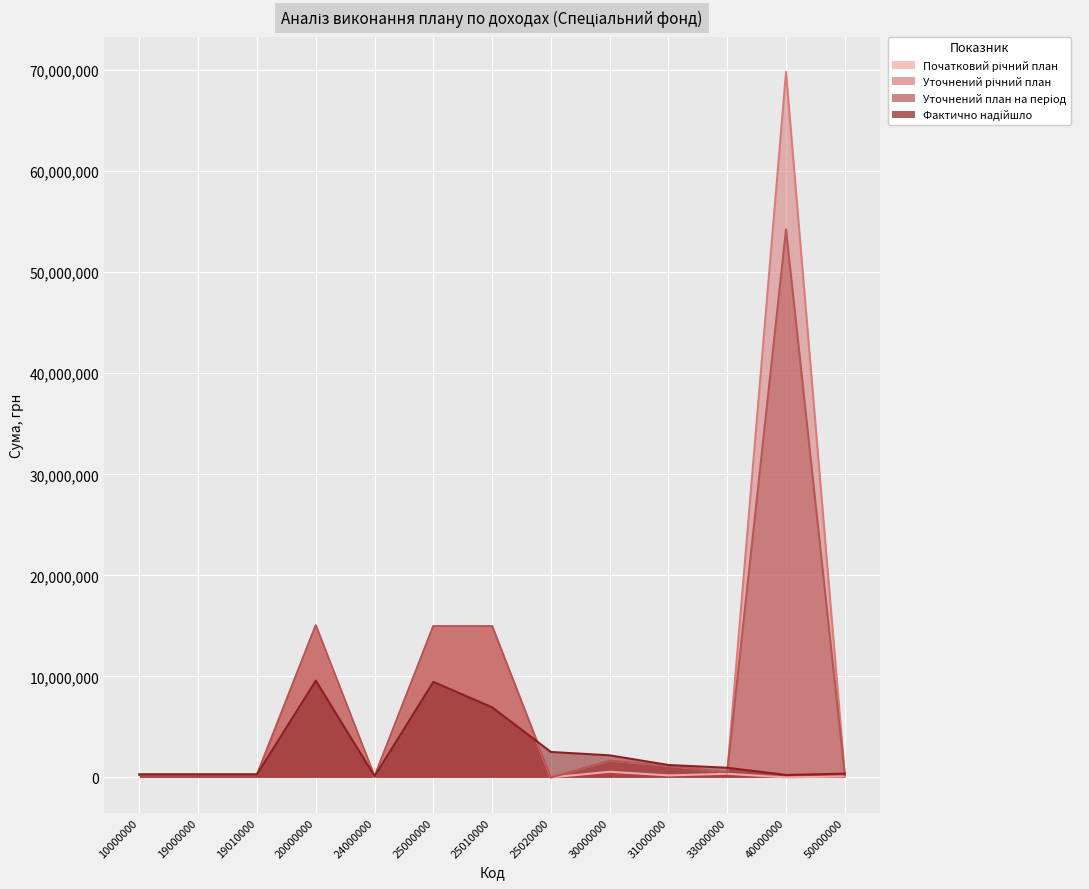

How many interior local peaks does the Фактично надійшло series have?

2